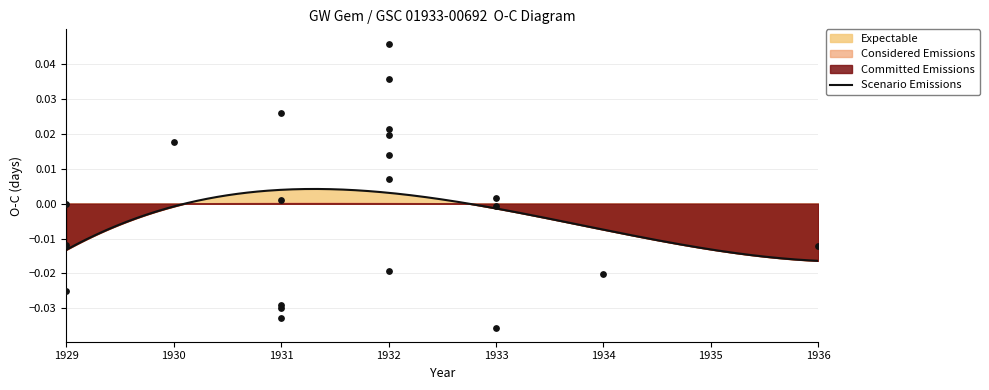

Which has a higher value, 1934 or 1931?

1931